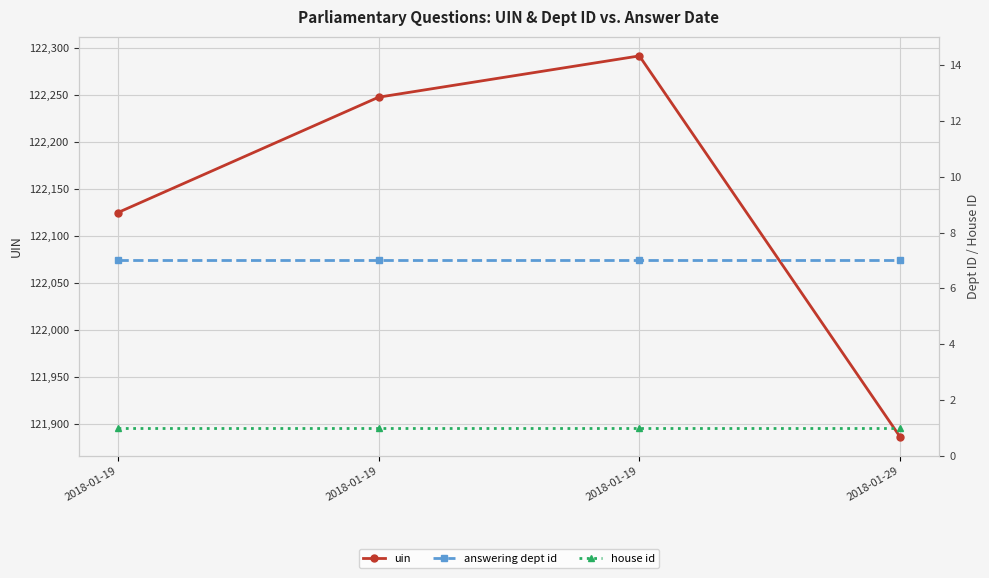

What is the sum of all answering dept id values?

28